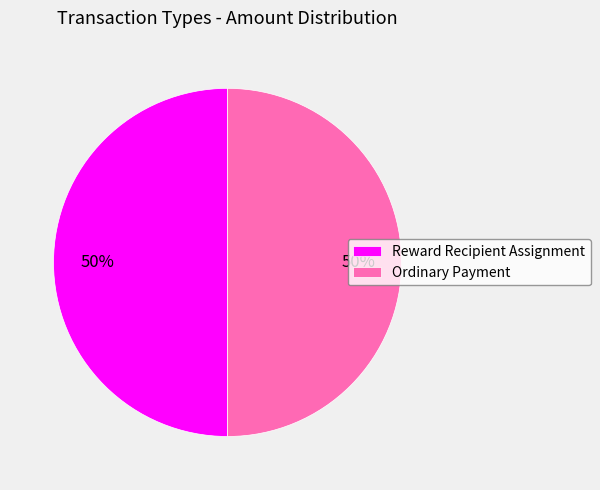

To the nearest percent, what percentage of the pie is Ordinary Payment?

50%